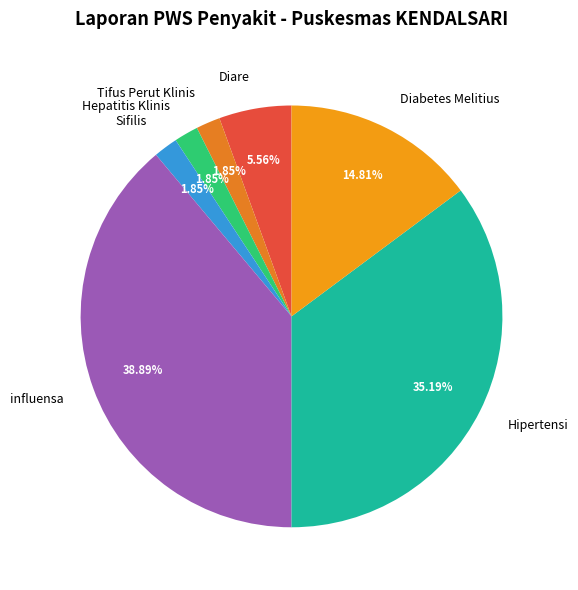

Count the number of slices in the pie.

7